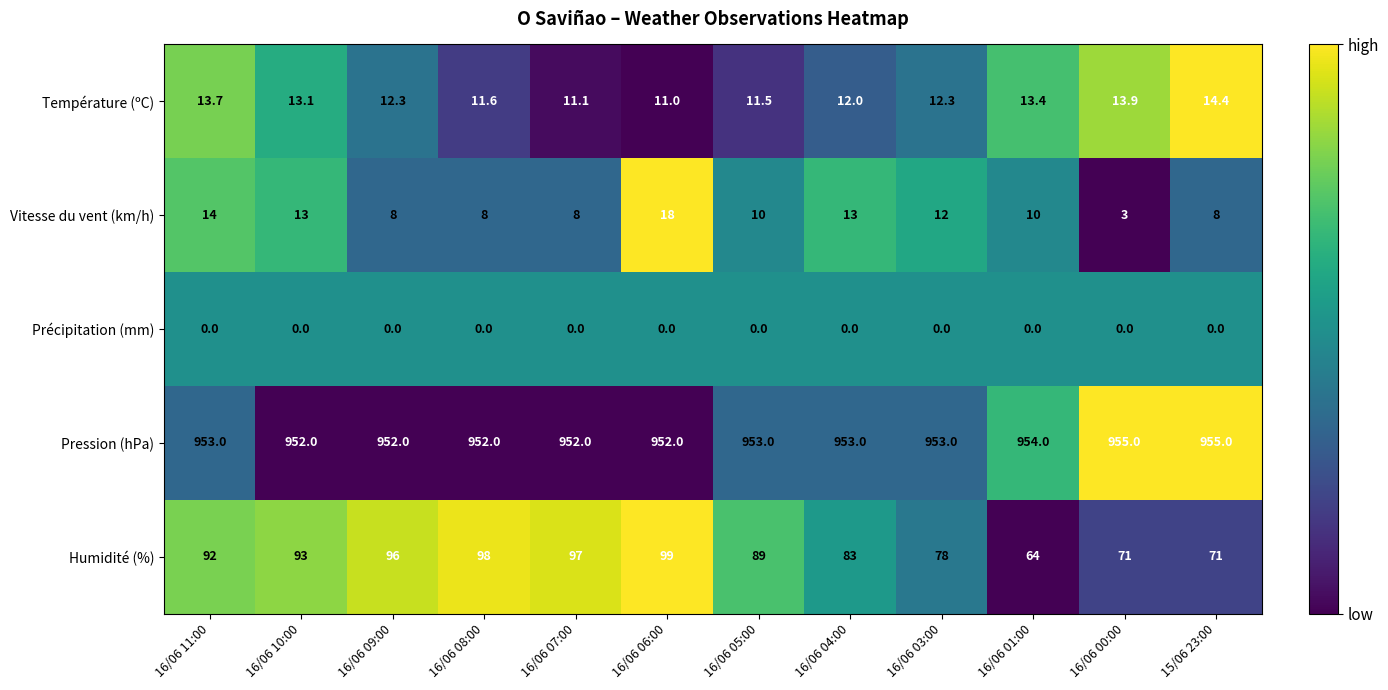

Count the number of data series in this chart.

5